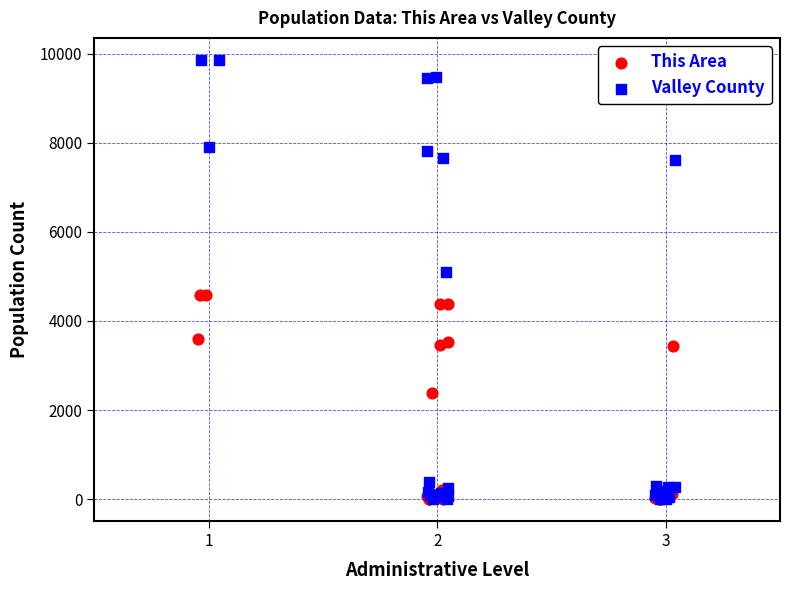

Which series reaches the maximum Y coordinate?

Valley County